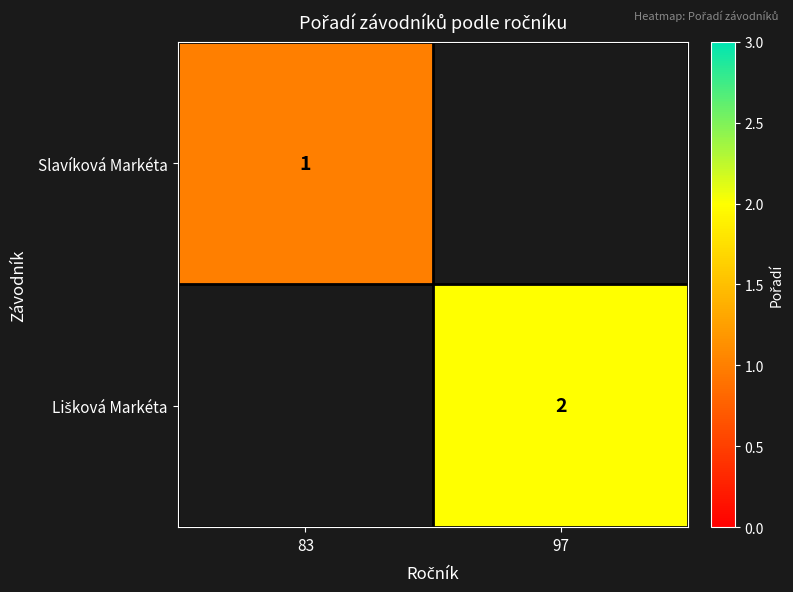

How many values in Slavíková Markéta are above zero?

1